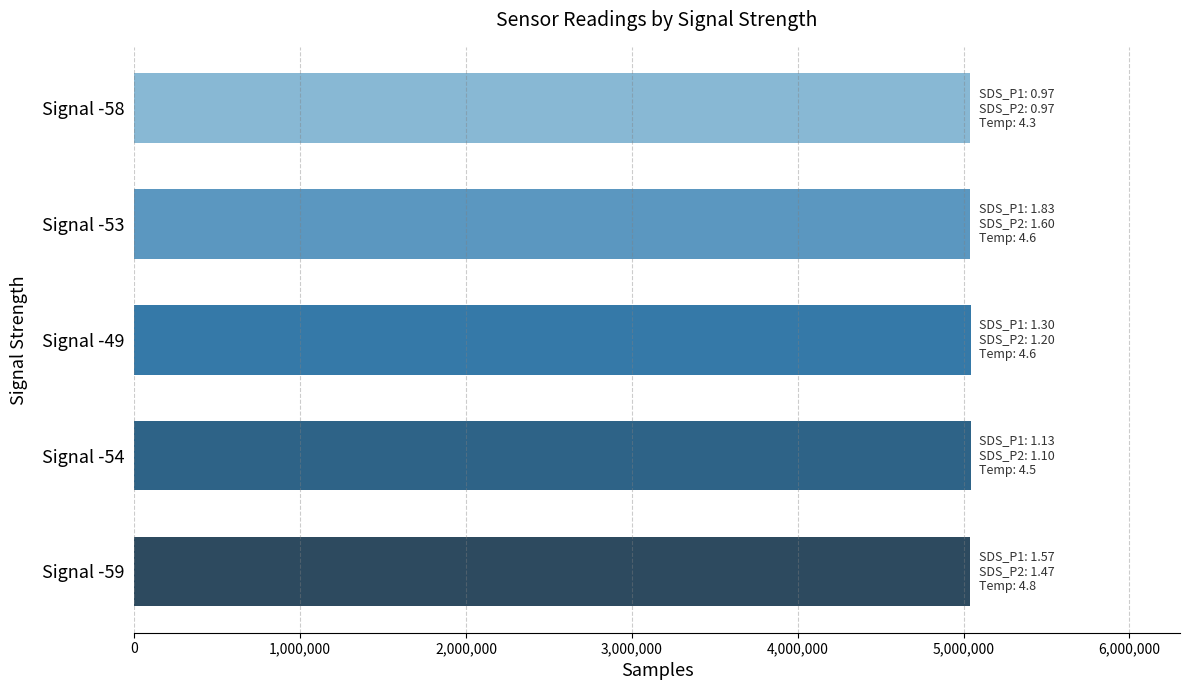

What is the ratio of the value at Signal -49 to the value at Signal -53?

1.0